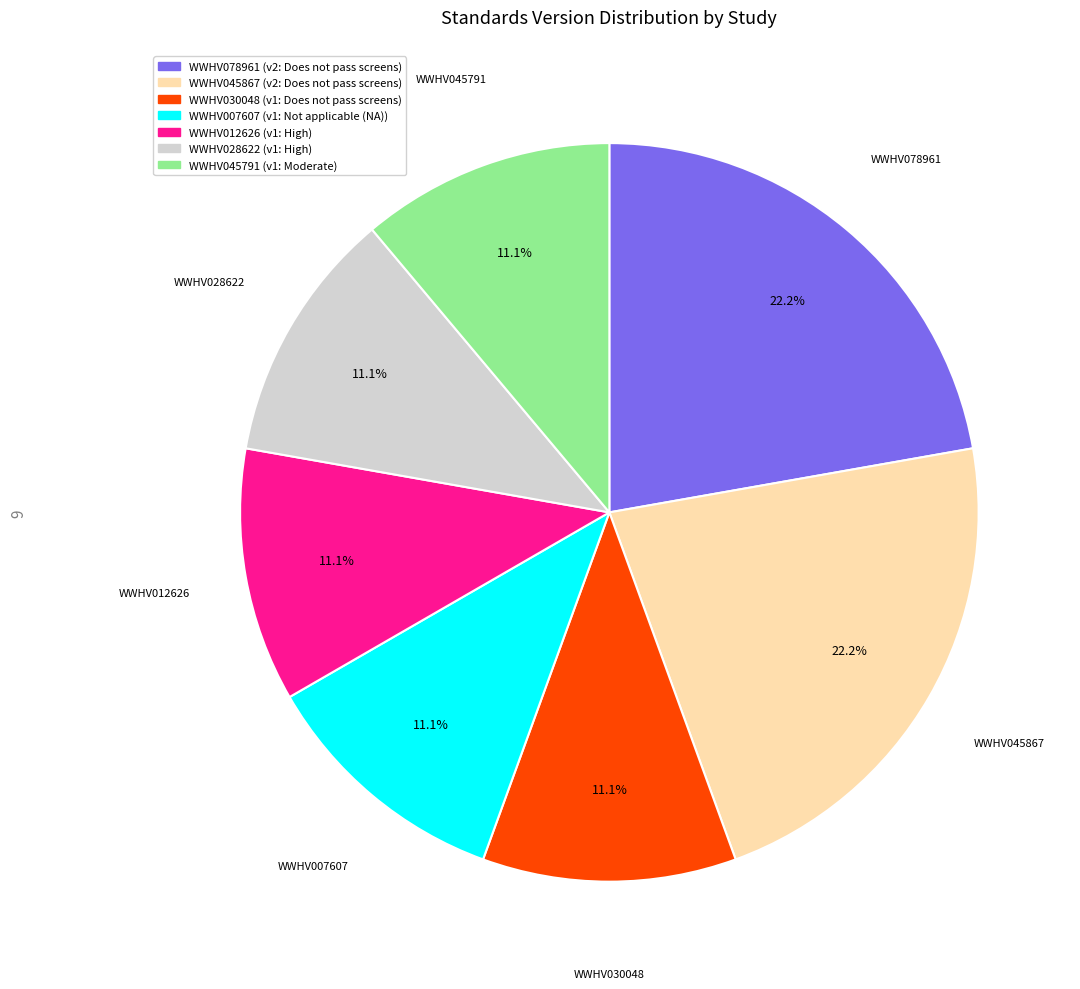

Count the number of slices in the pie.

7